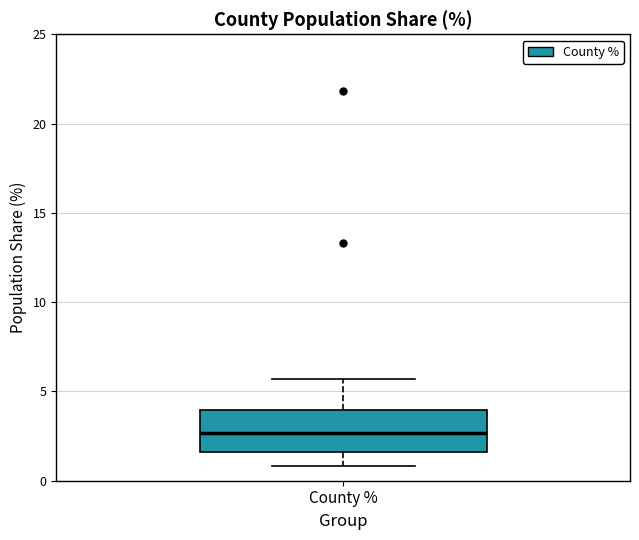

Read this box plot against the y-axis: the position of the median line, the range covered by the box, and the ends of both whiskers. The values are not printed on the chart, so give them approximately, as read against the axis.

median 2.5, box 1.5 to 4.0, whiskers 1.0 to 5.5